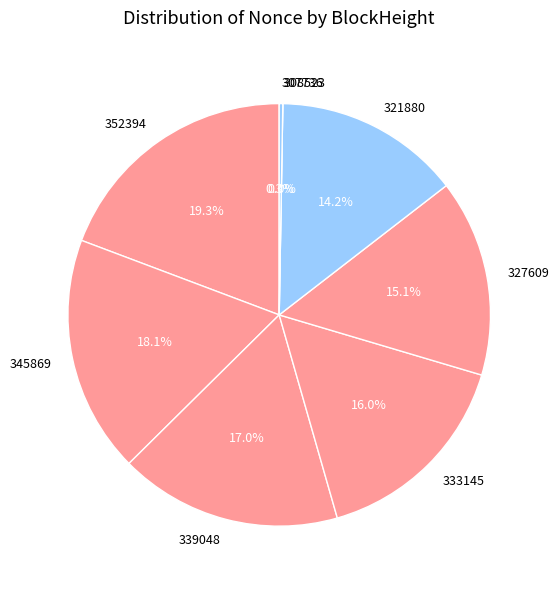

Is it true that 307736 is 0% of the pie?

True